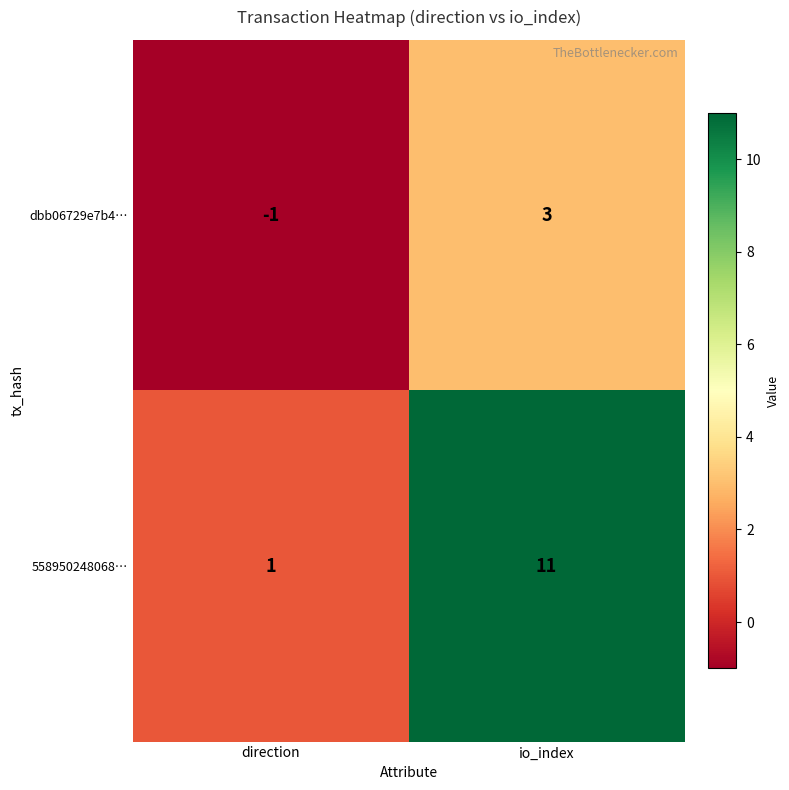

Which series has the largest total across all categories?

558950248068…